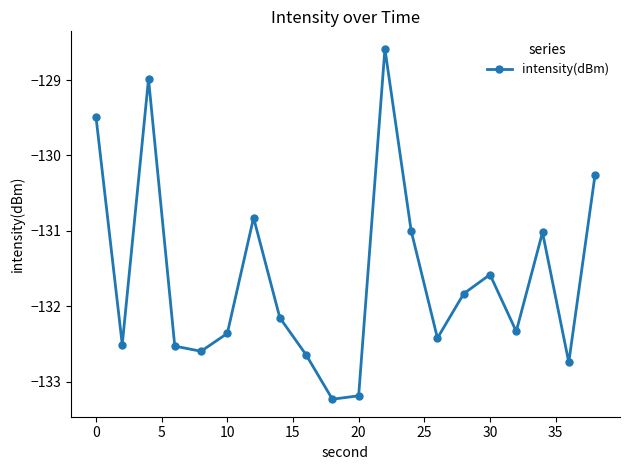

Reading left to right, what are all the values shown in this chart?

-129.5	-132.5	-129.0	-132.5	-132.6	-132.4	-130.8	-132.2	-132.6	-133.2	-133.2	-128.6	-131.0	-132.4	-131.8	-131.6	-132.3	-131.0	-132.7	-130.3